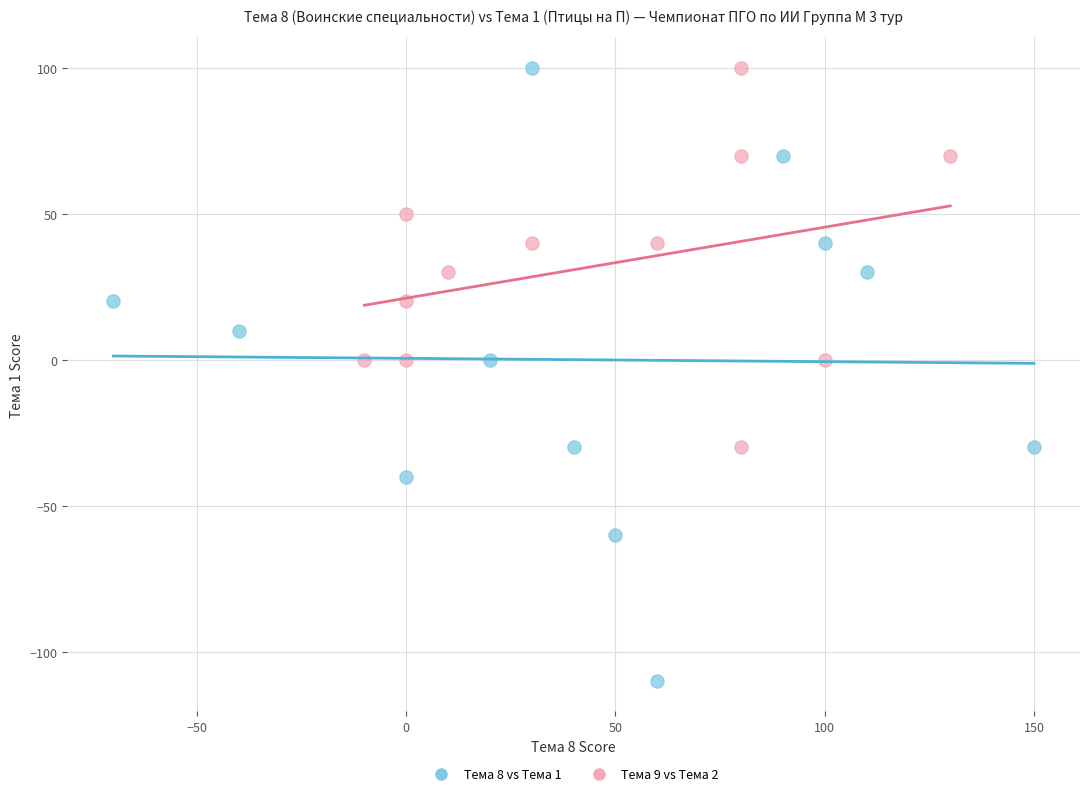

Which series has the largest Y range (max minus min)?

Тема 8 vs Тема 1